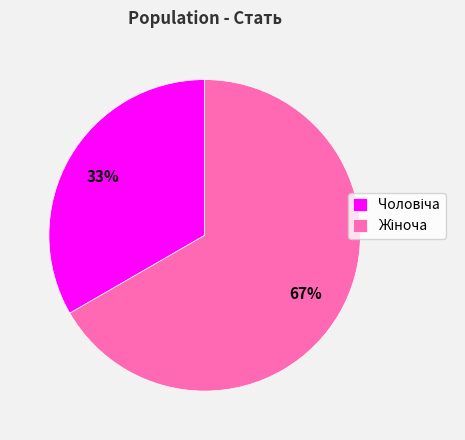

To the nearest percent, what is the average slice percentage?

50%